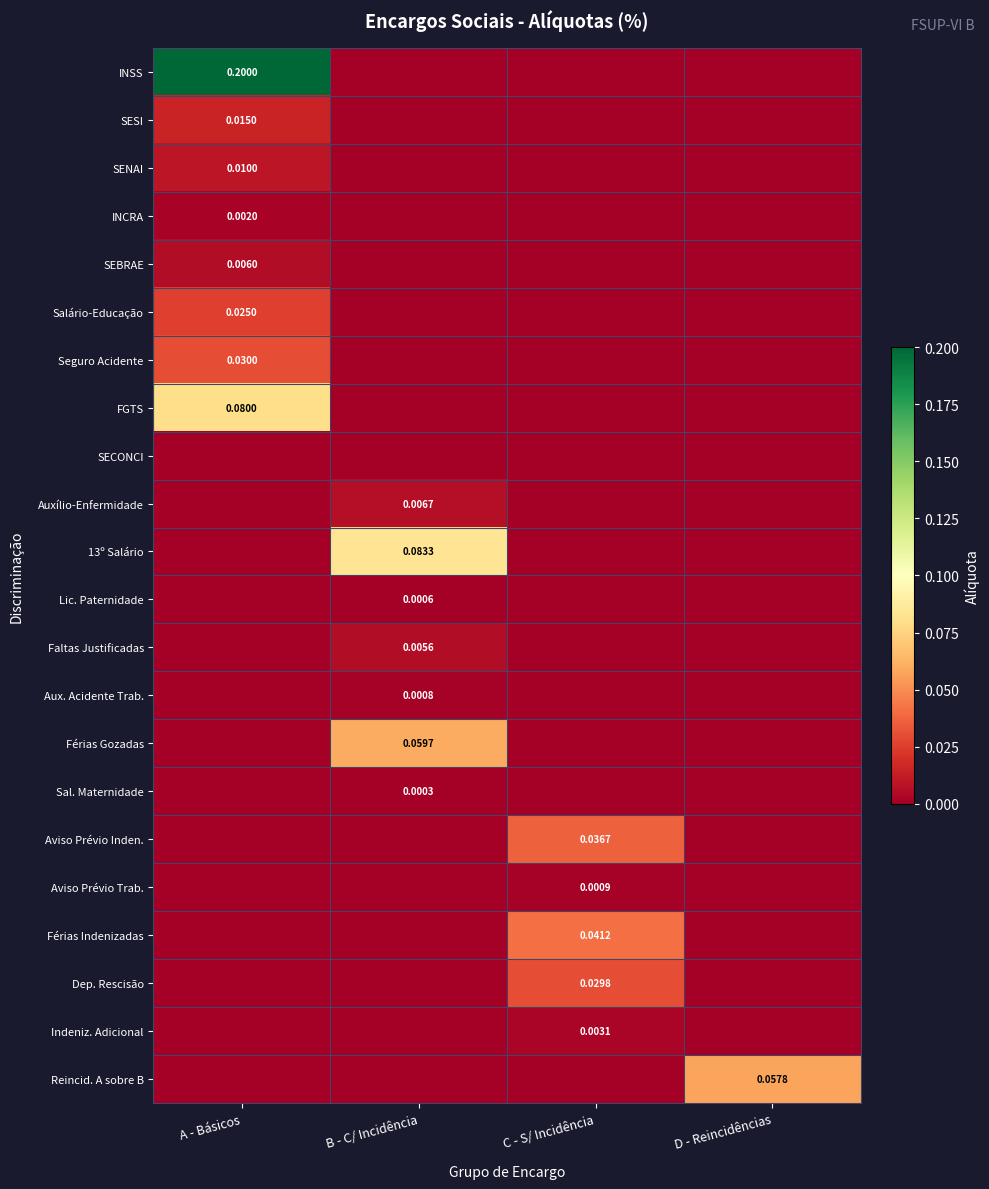

How many positive values does the Seguro Acidente series have?

1